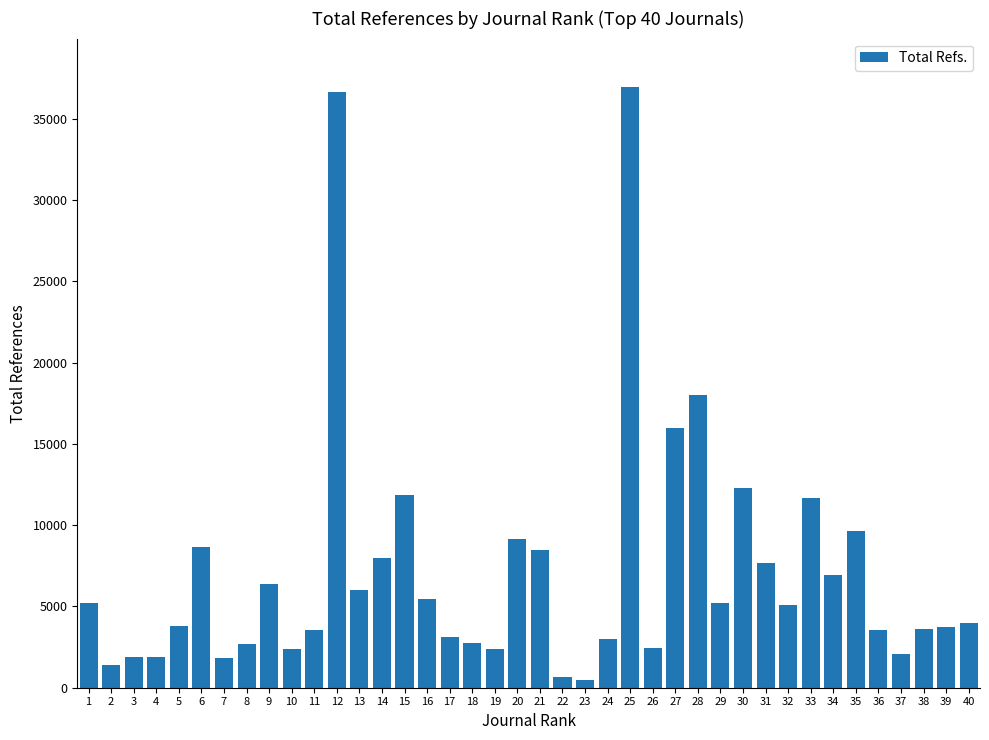

How many bars are there in total?

40